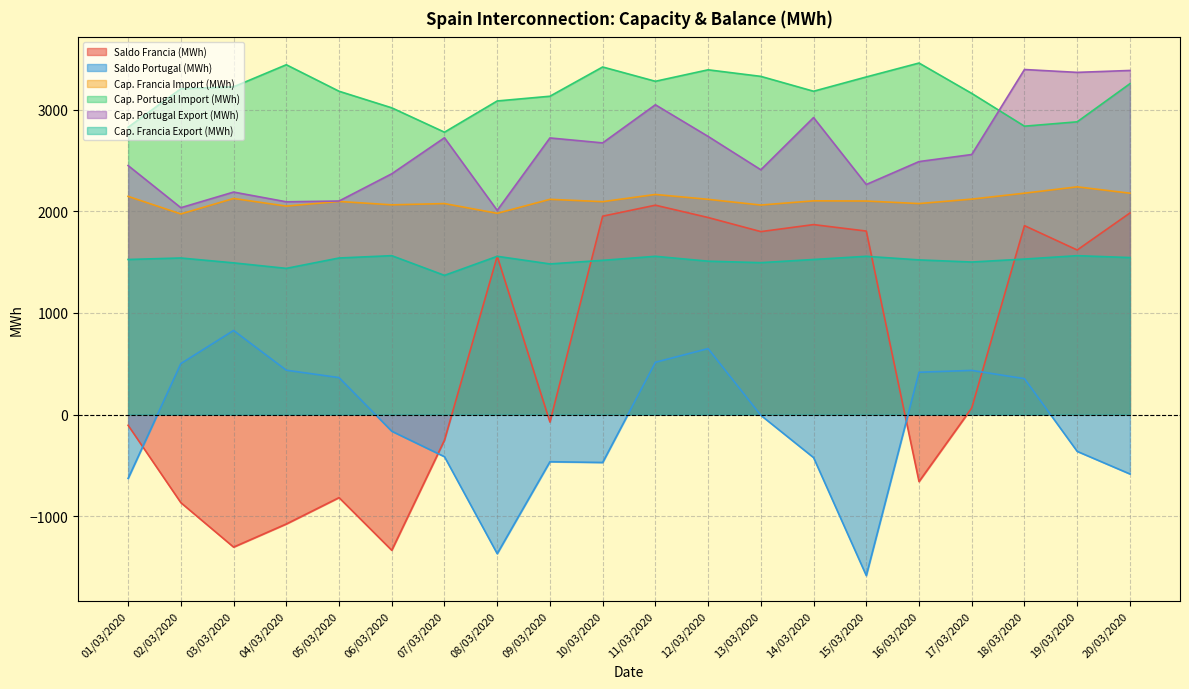

True or false: Saldo Francia (MWh) and Cap. Portugal Import (MWh) intersect in this chart.

False